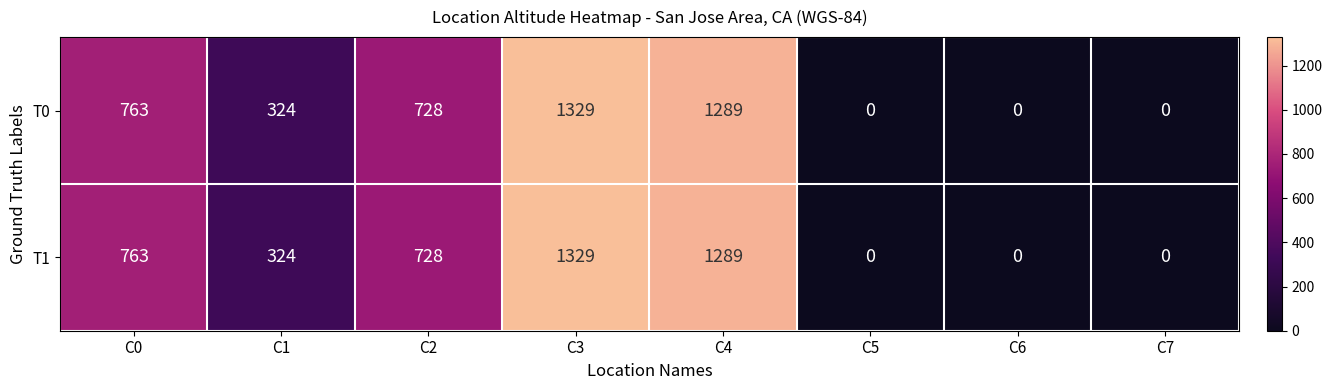

Reading right to left, transcribe all the data shown in this chart.

T0: 0	0	0	1289	1329	728	324	763
T1: 0	0	0	1289	1329	728	324	763